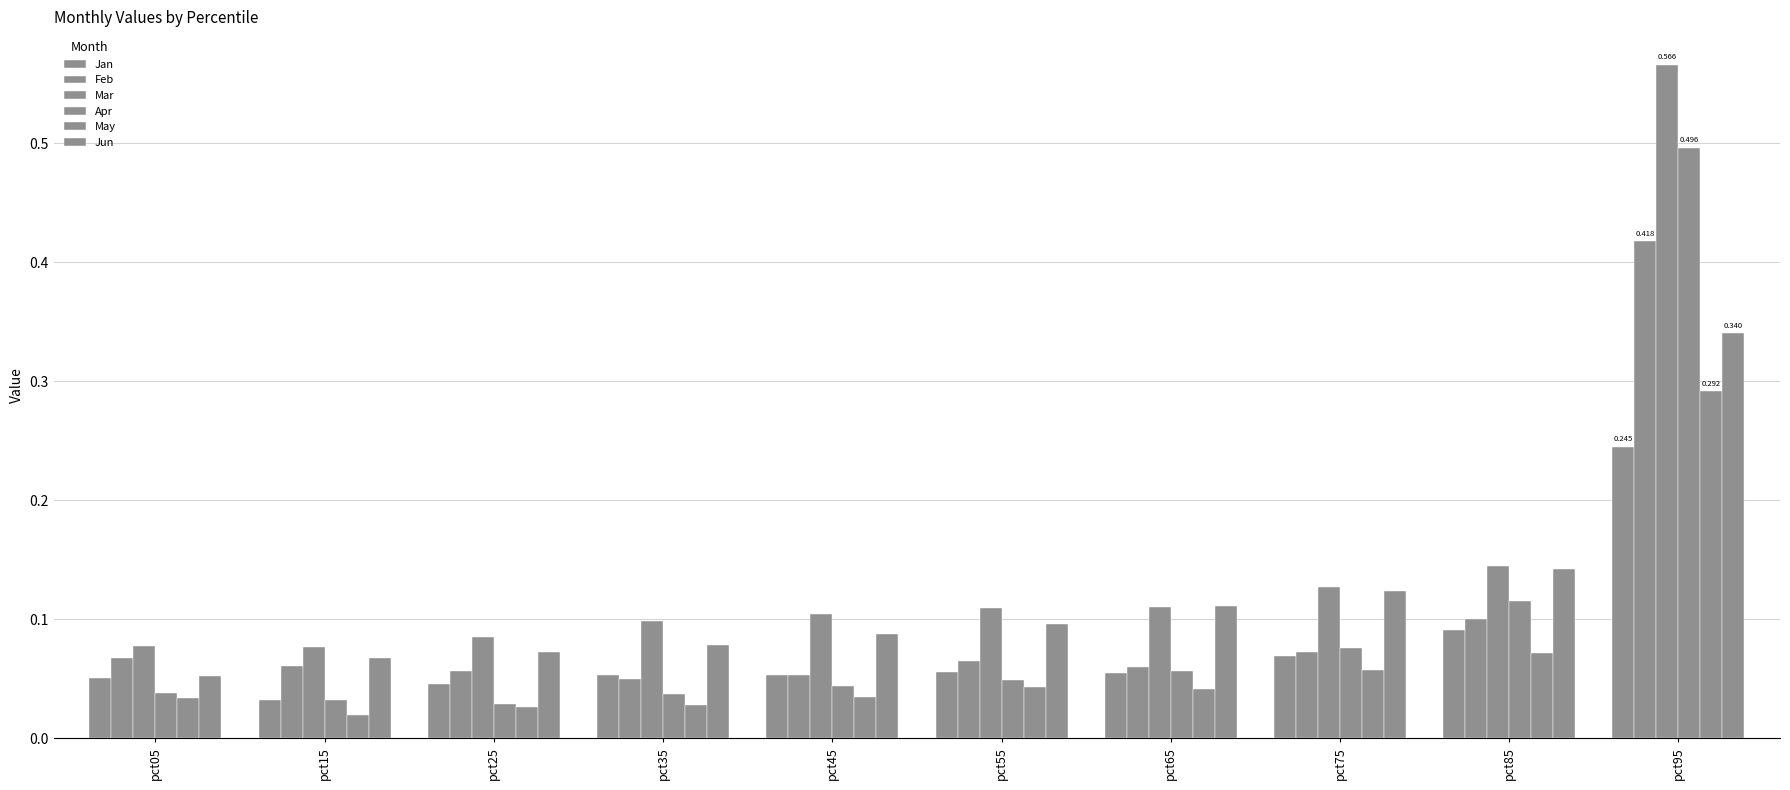

The value of Feb at pct75 is 0.1. True or false?

True